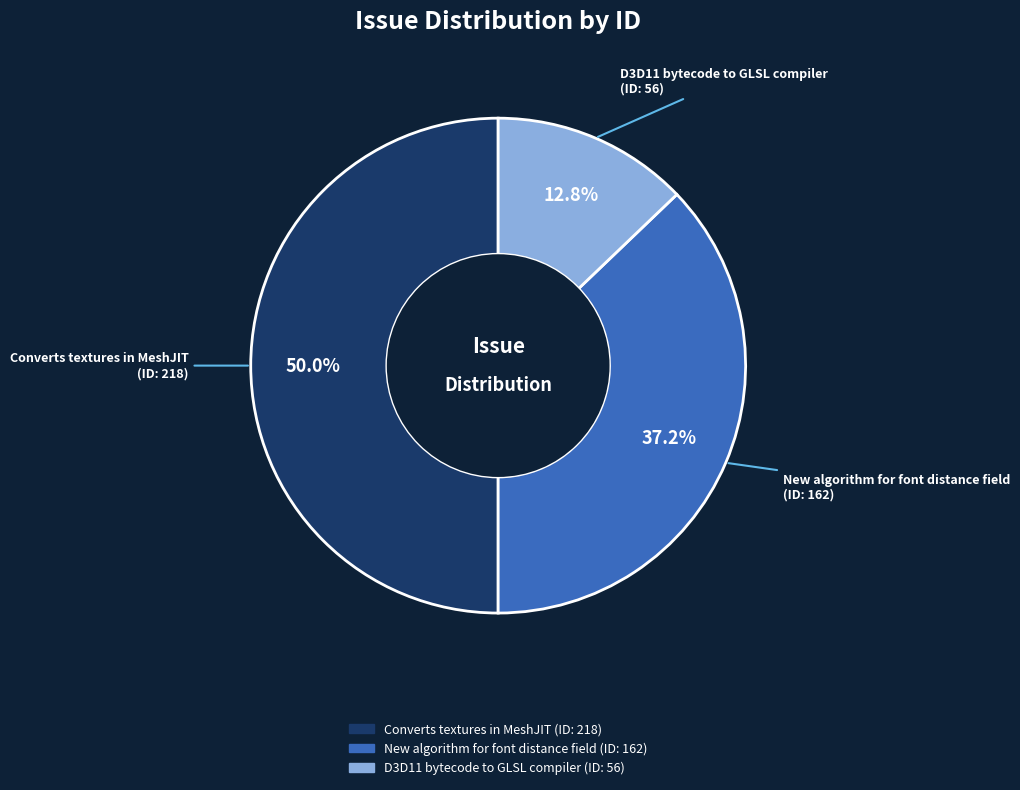

What percentage is NOT represented by New algorithm for font distance field?

62.8%